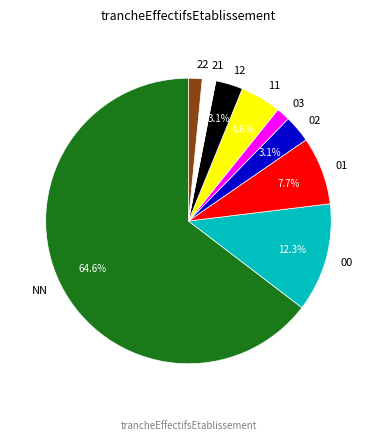

Between 22 and 12, which is larger?

12